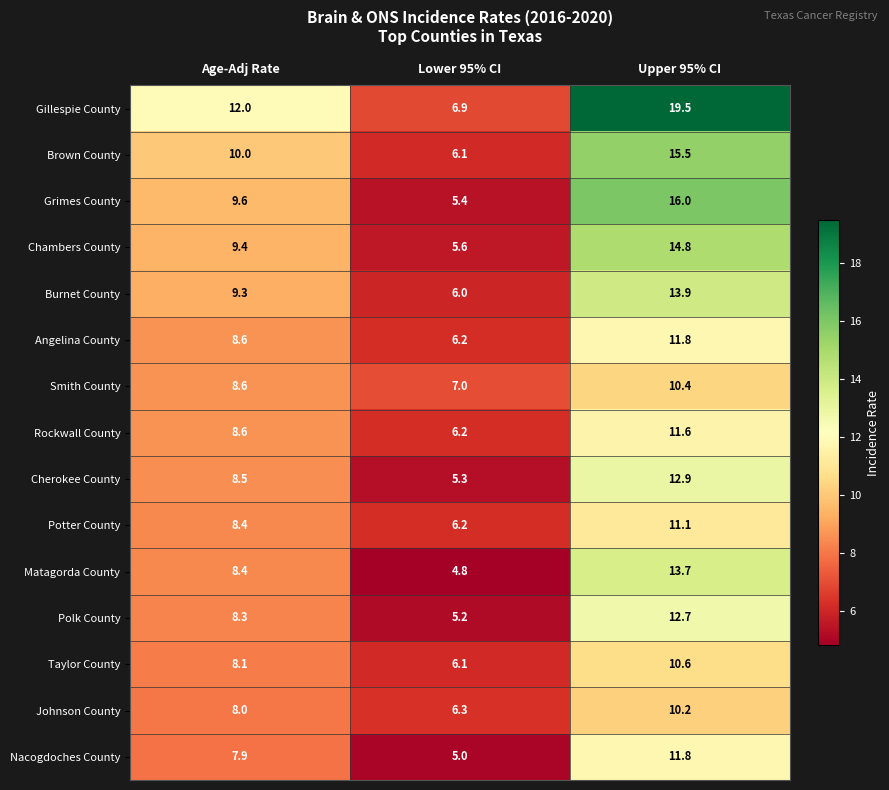

Which category has the lowest value across all series?

Lower 95% CI